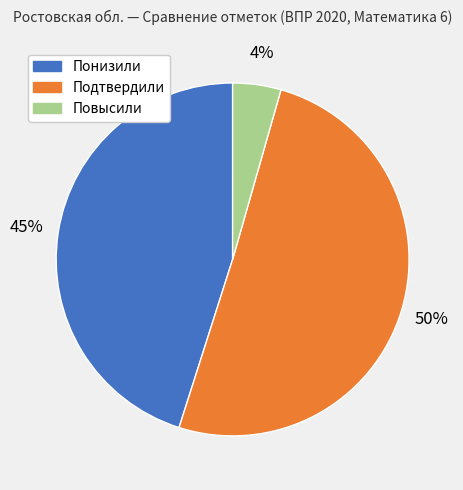

Does any single category account for the majority?

Yes